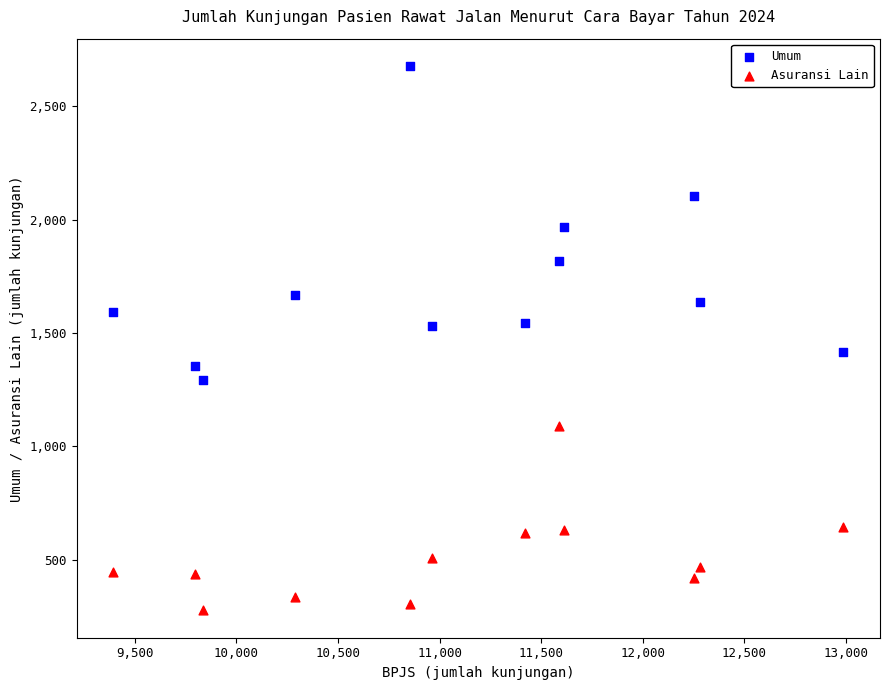

Across all data points, what is the range of X values (max minus min)?

3592